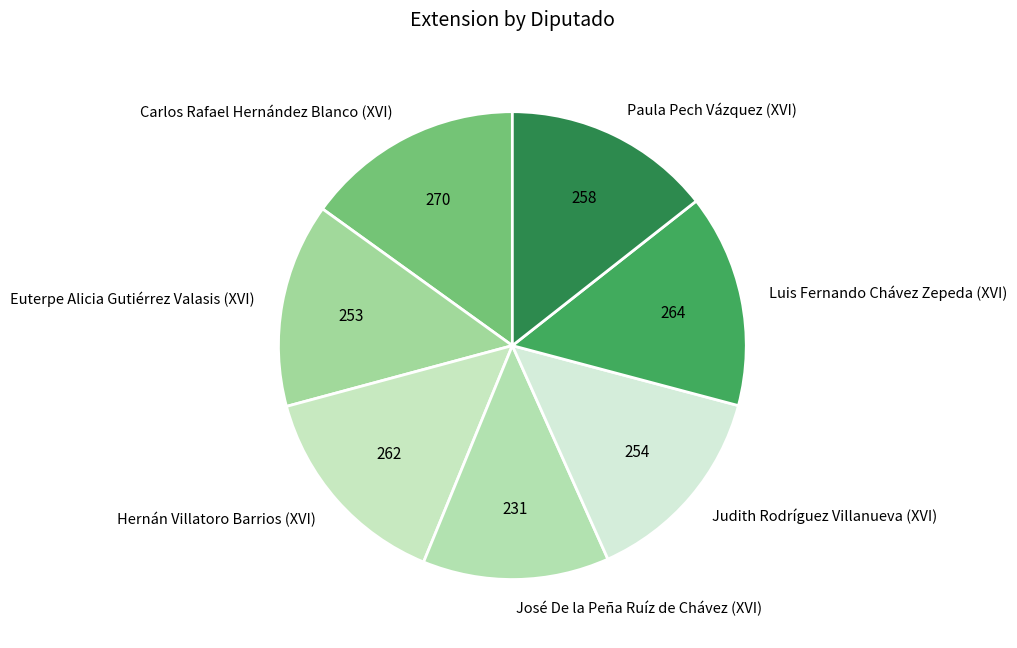

Which category has the smallest portion of the pie?

José De la Peña Ruíz de Chávez (XVI)